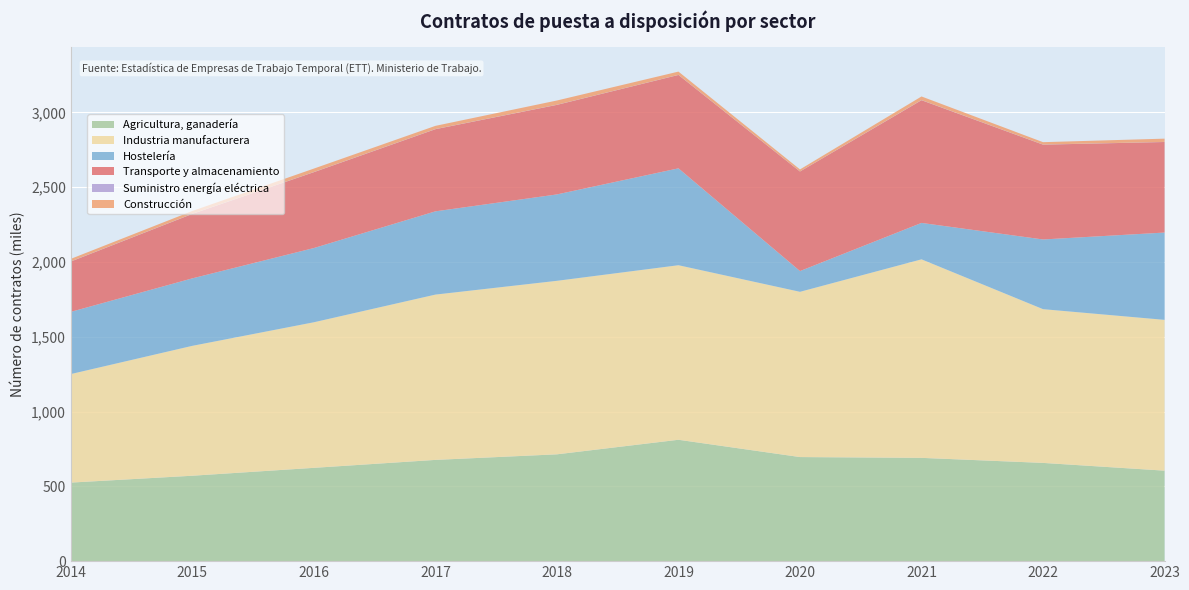

Reading right to left, list all the values displayed in this chart.

Agricultura, ganadería: 2023=604922	2022=656712	2021=690441	2020=695799	2019=811420	2018=714088	2017=676821	2016=623732	2015=570994	2014=525090
Industria manufacturera: 2023=1008204	2022=1027969	2021=1327394	2020=1104878	2019=1167005	2018=1160079	2017=1105211	2016=973337	2015=868552	2014=725756
Hostelería: 2023=583623	2022=465907	2021=243393	2020=138625	2019=647737	2018=577583	2017=556569	2016=496218	2015=451080	2014=415755
Transporte y almacenamiento: 2023=605437	2022=633863	2021=820307	2020=665596	2019=624257	2018=598660	2017=549175	2016=507302	2015=430811	2014=336441
Suministro energía eléctrica: 2023=672	2022=709	2021=1039	2020=499	2019=688	2018=815	2017=887	2016=861	2015=895	2014=864
Construcción: 2023=21733	2022=15902	2021=24036	2020=13504	2019=21704	2018=28422	2017=21420	2016=23021	2015=18808	2014=17059